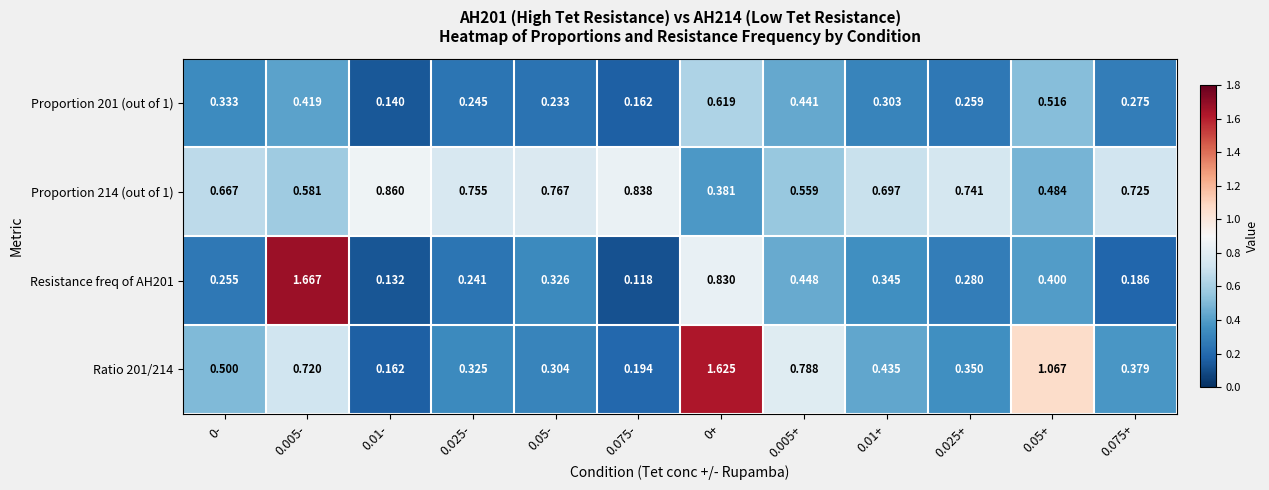

At 0-, list the series in order from smallest to largest.

Resistance freq of AH201, Proportion 201 (out of 1), Ratio 201/214, Proportion 214 (out of 1)